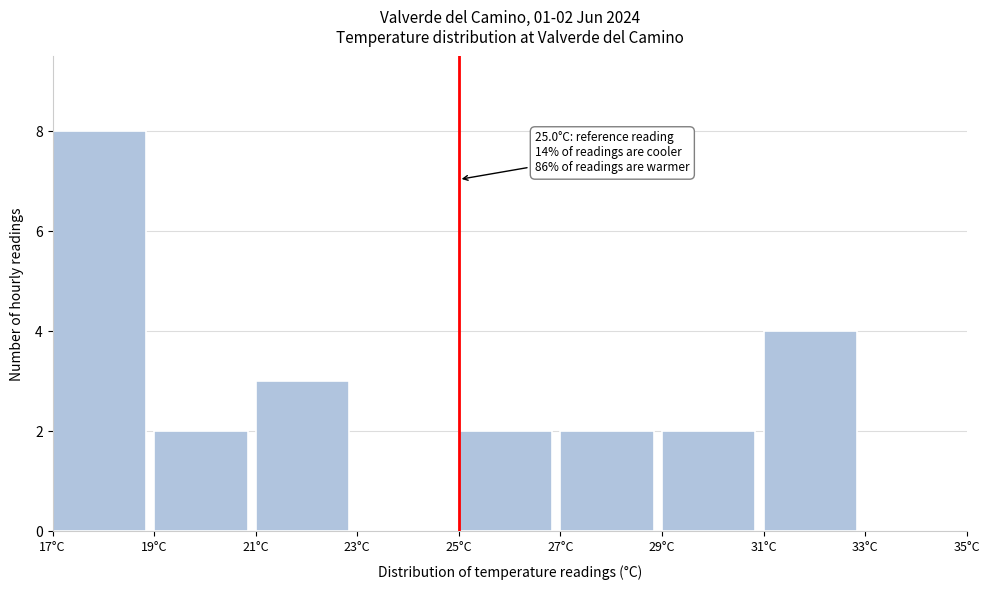

Over which range of the x-axis is the bar tallest?

17 to 19